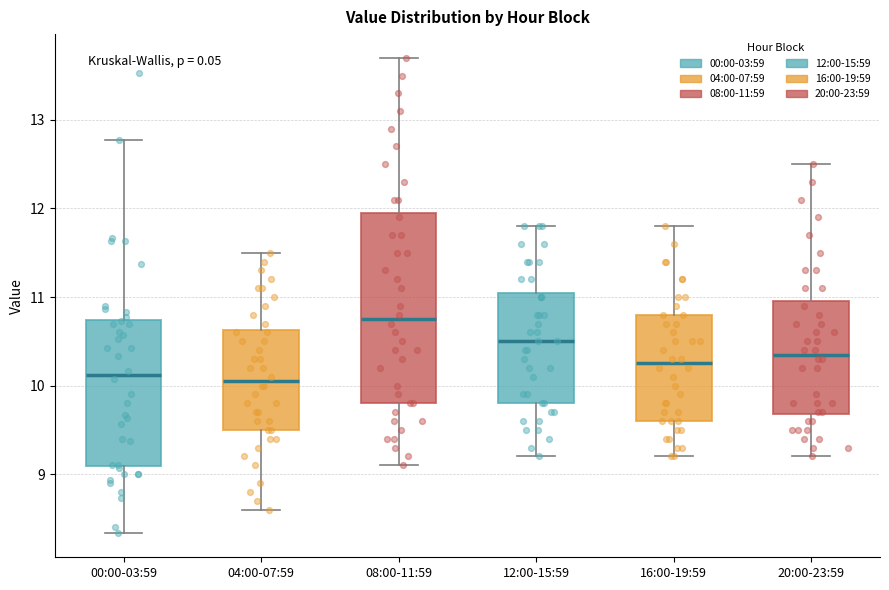

Which box has the highest median line?

08:00-11:59